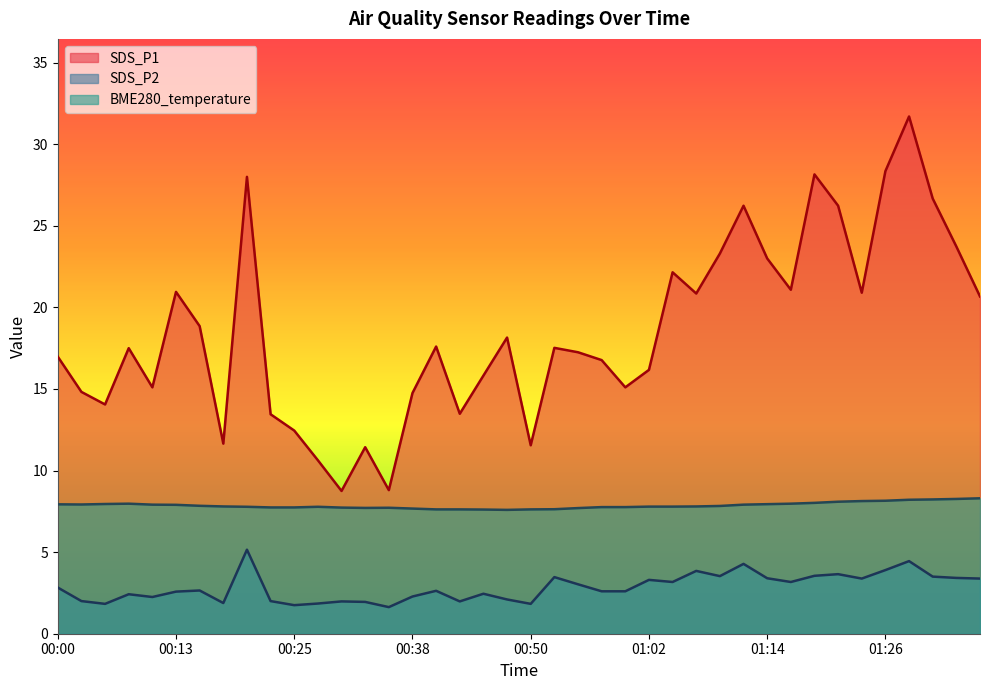

Which series has the largest range (max minus min)?

SDS_P1